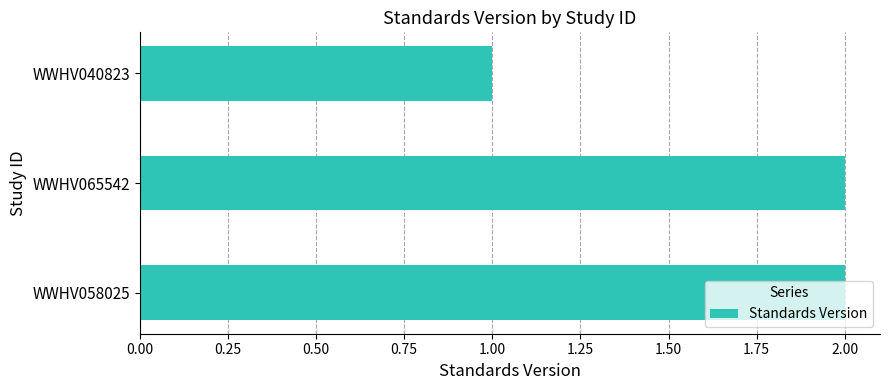

What is the ratio of the value at WWHV065542 to the value at WWHV040823?

2.0